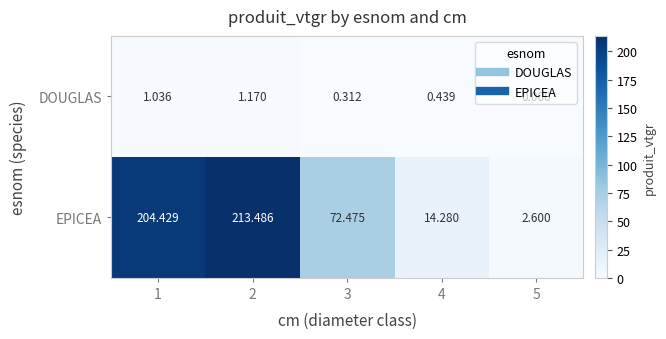

List the series in order of their overall mean, lowest first.

DOUGLAS, EPICEA